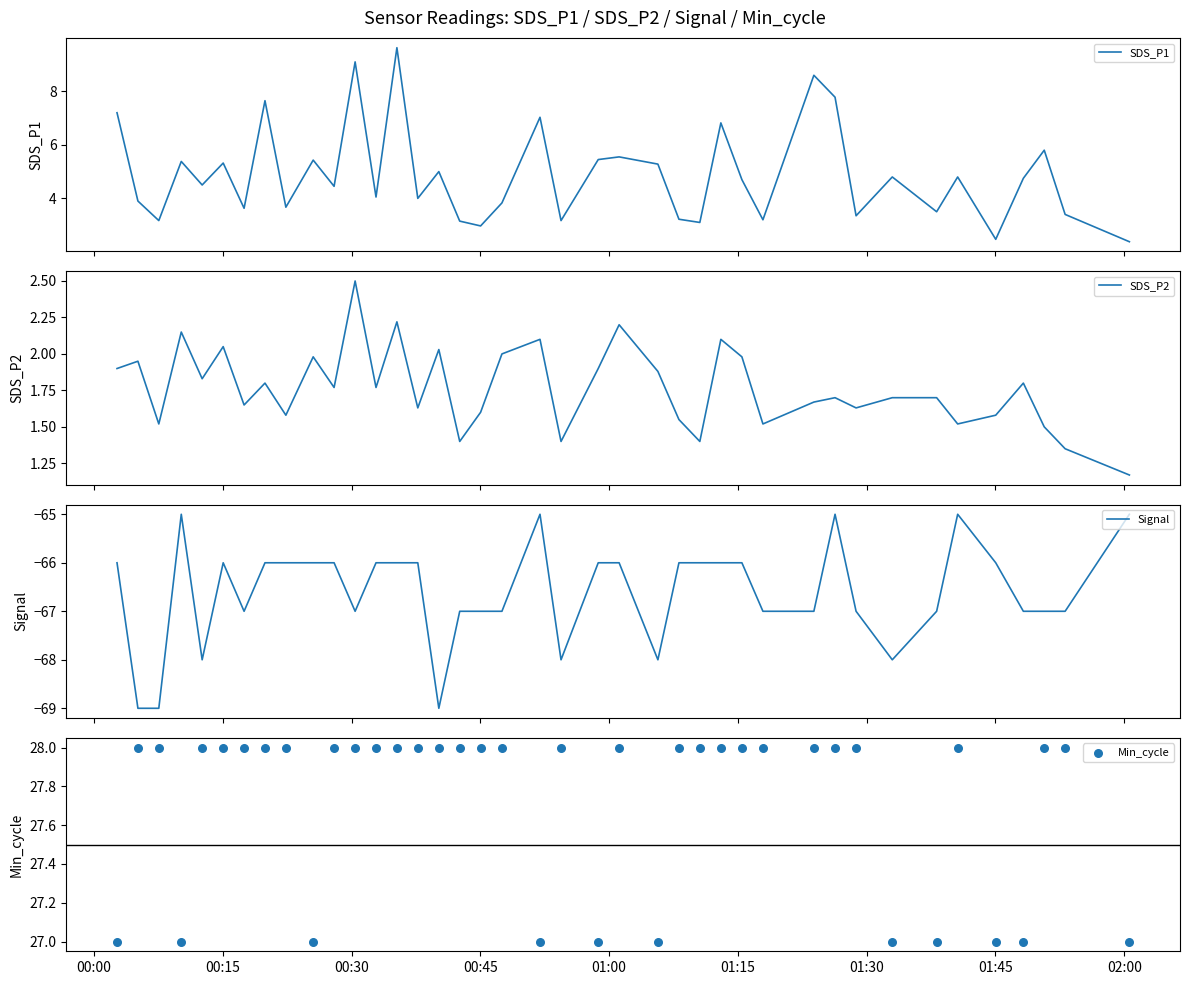

What is the minimum value for Signal?

-69